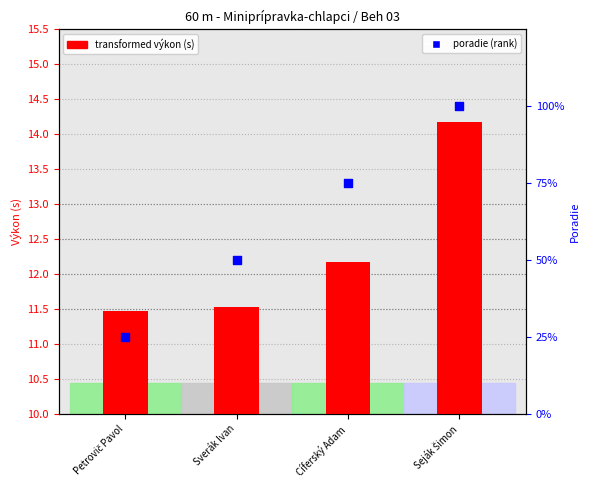

Which series has the largest total across all categories?

poradie (rank)